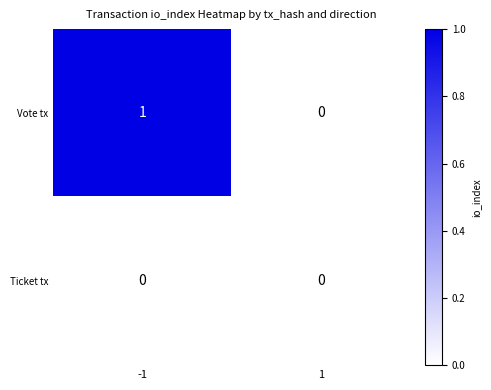

Which series has the largest total across all categories?

Vote tx